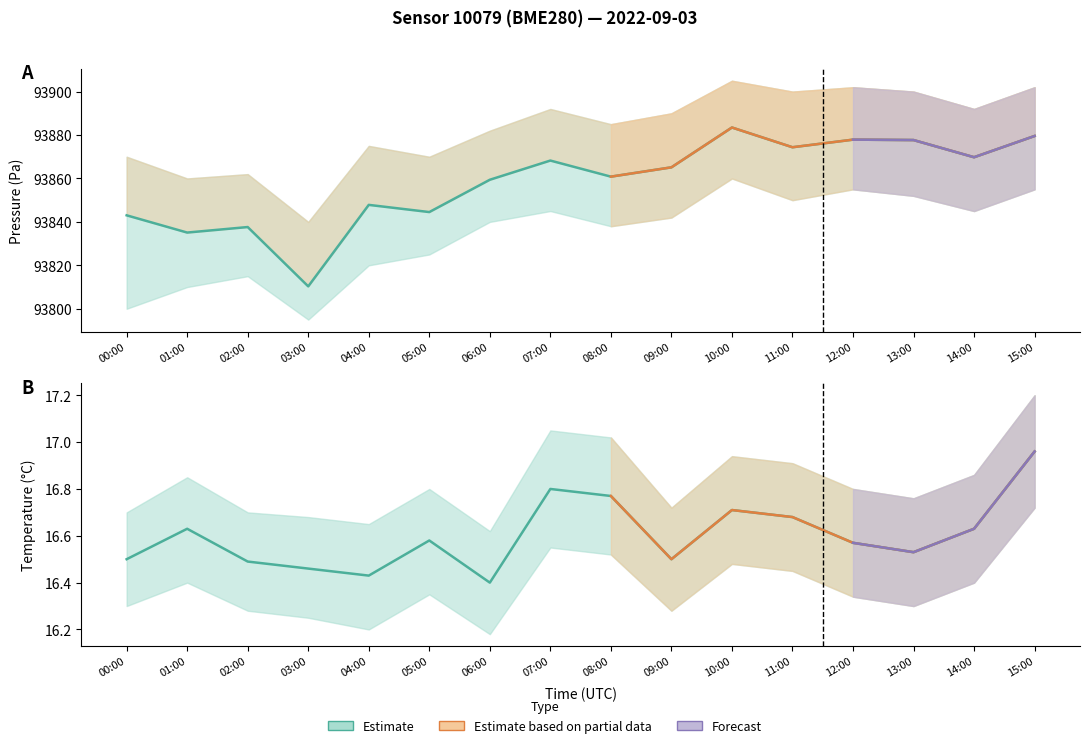

Approximately how many times larger is the value at 02:00 compared to 08:00?

1.0